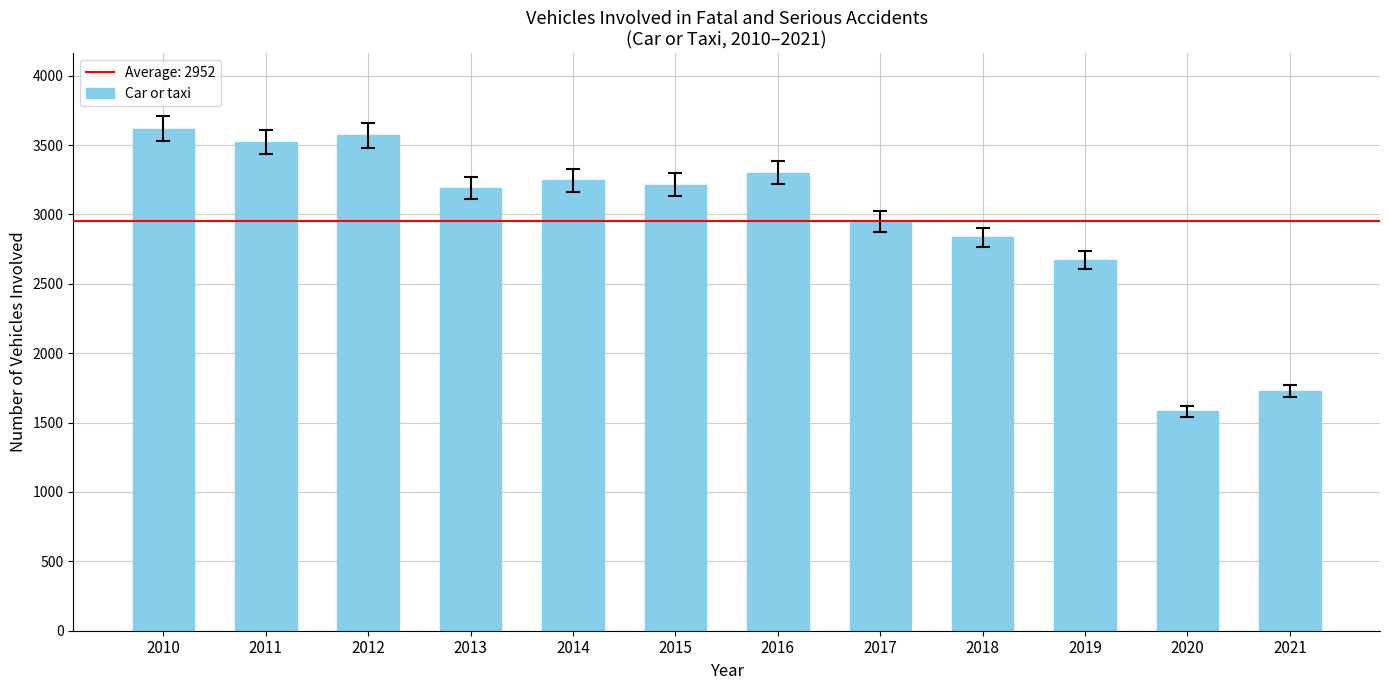

Which label corresponds to the largest value in the chart?

2010